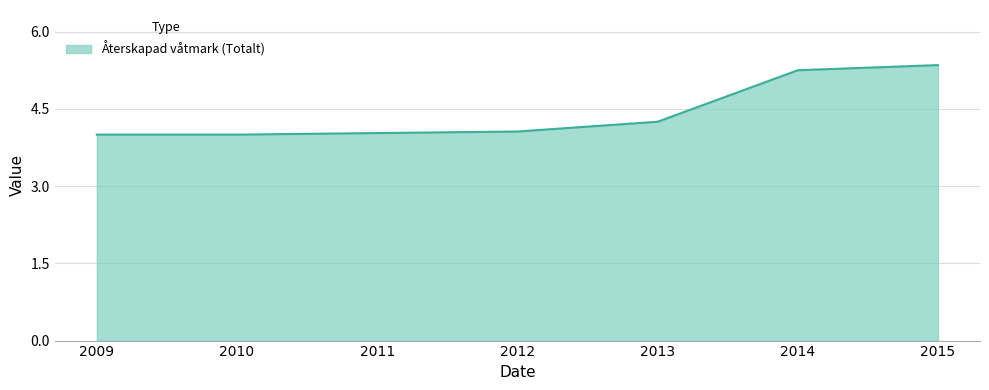

What is the ratio of the value at 2010 to the value at 2014?

0.8